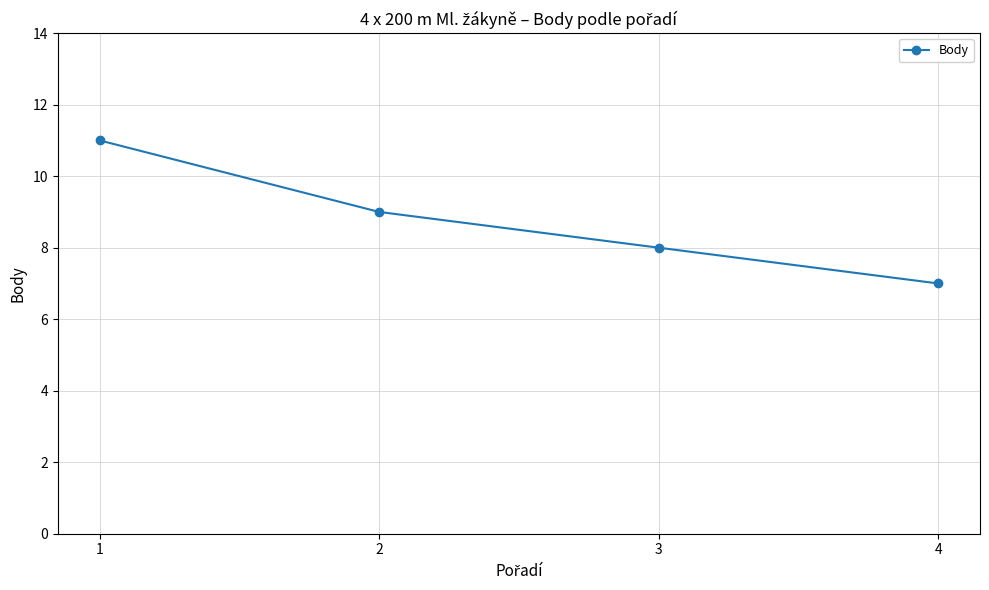

What is the change in value from 2 to 4?

-2